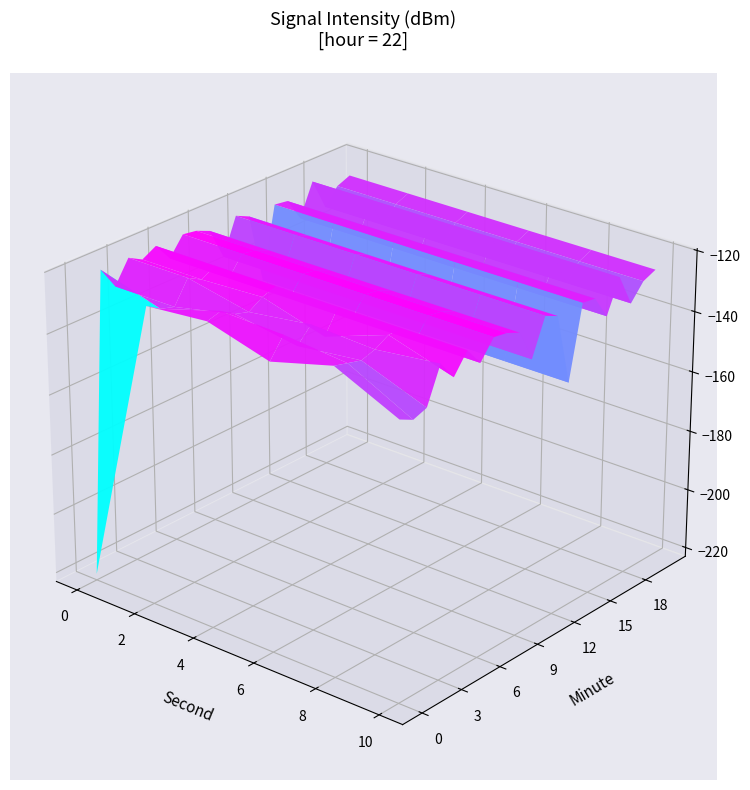

Reading left to right, what are all the values shown in this chart?

0: -221.0	-121.5	-128.8	-121.5	-124.0	-121.5	-127.5	-121.5	-122.2	-124.1	-134.6	-122.8	-124.9	-148.3	-124.7	-125.3	-133.0	-122.4	-132.8	-127.6	-125.8
2: -124.6	-127.5	-128.8	-121.5	-124.0	-121.5	-127.5	-121.5	-122.2	-124.1	-134.6	-122.8	-124.9	-148.3	-124.7	-125.3	-133.0	-122.4	-132.8	-127.6	-125.8
4: -122.7	-121.5	-124.4	-125.8	-123.0	-121.5	-127.5	-121.5	-122.2	-124.1	-134.6	-122.8	-124.9	-148.3	-124.7	-125.3	-133.0	-122.4	-132.8	-127.6	-125.8
6: -128.5	-122.2	-127.7	-123.0	-128.8	-121.5	-127.5	-121.5	-122.2	-124.1	-134.6	-122.8	-124.9	-148.3	-124.7	-125.3	-133.0	-122.4	-132.8	-127.6	-125.8
8: -122.8	-124.1	-125.3	-124.0	-121.5	-121.5	-127.5	-121.5	-122.2	-124.1	-134.6	-122.8	-124.9	-148.3	-124.7	-125.3	-133.0	-122.4	-132.8	-127.6	-125.8
10: -132.3	-134.6	-133.0	-121.5	-127.7	-121.5	-127.5	-121.5	-122.2	-124.1	-134.6	-122.8	-124.9	-148.3	-124.7	-125.3	-133.0	-122.4	-132.8	-127.6	-125.8